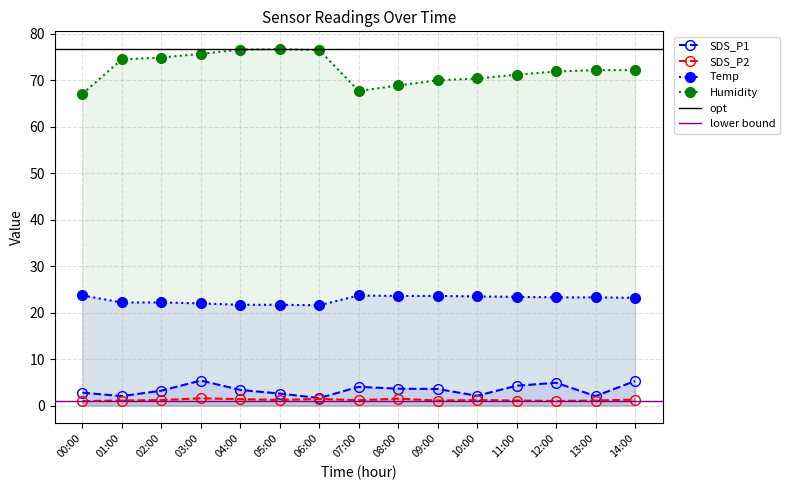

What is the sum of all Temp values?

342.7